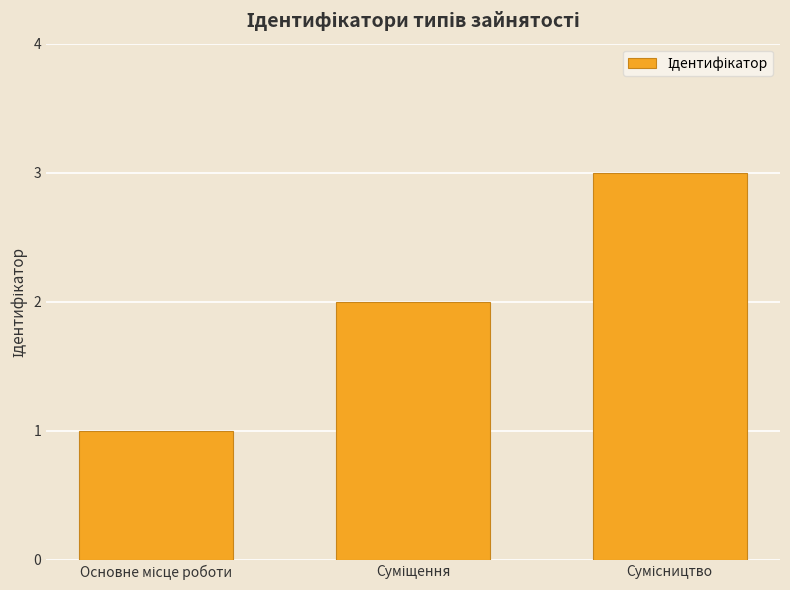

What is the maximum value shown in the chart?

3